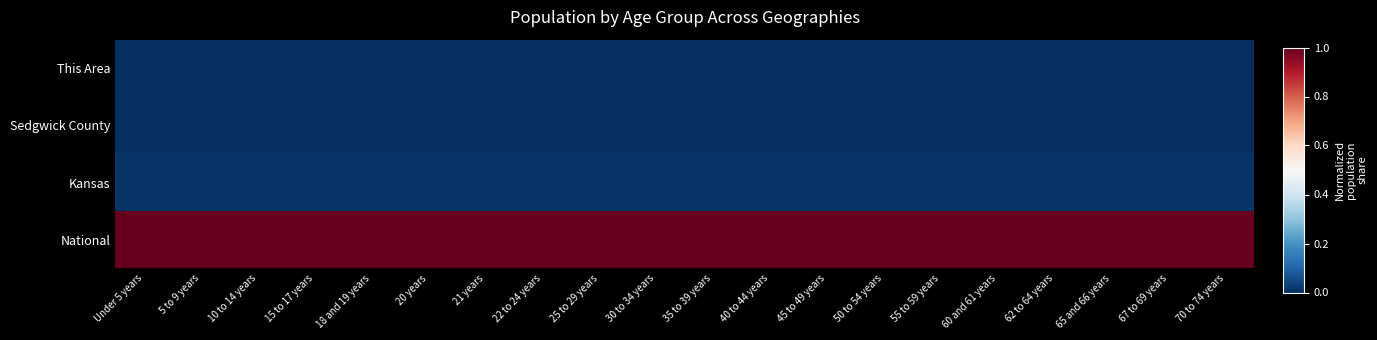

What is the maximum value shown in the chart?

1.0